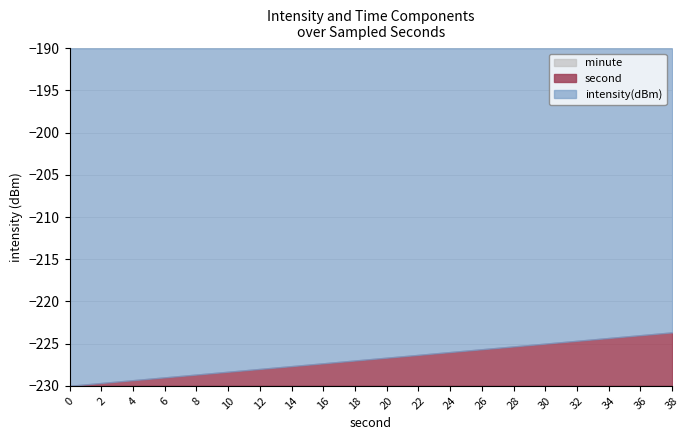

What is the minimum value for intensity(dBm)?

-214.4